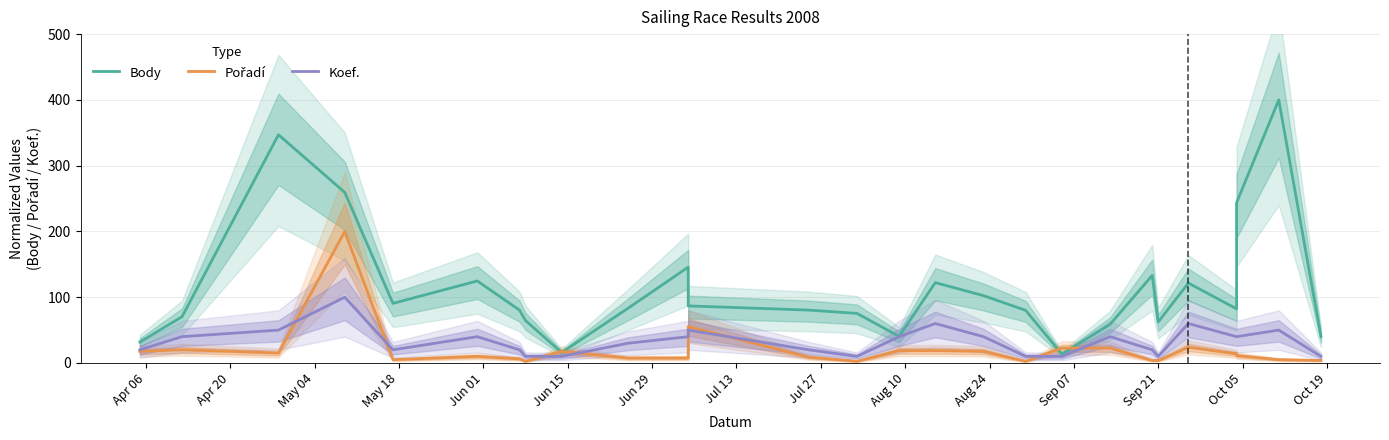

True or false: Koef. and Body cross at least once.

False